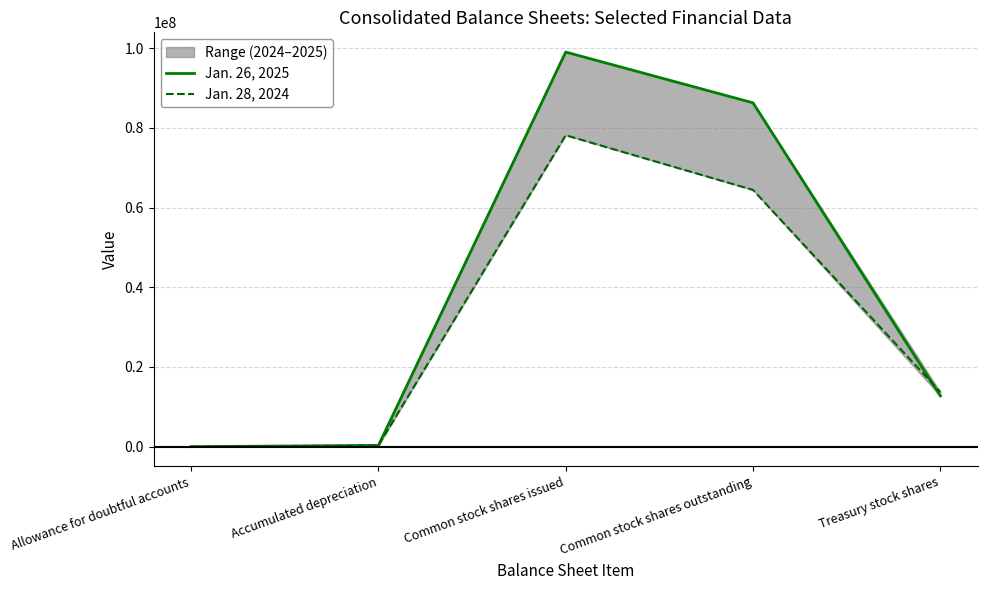

What is the total value across all series at Accumulated depreciation?

597703